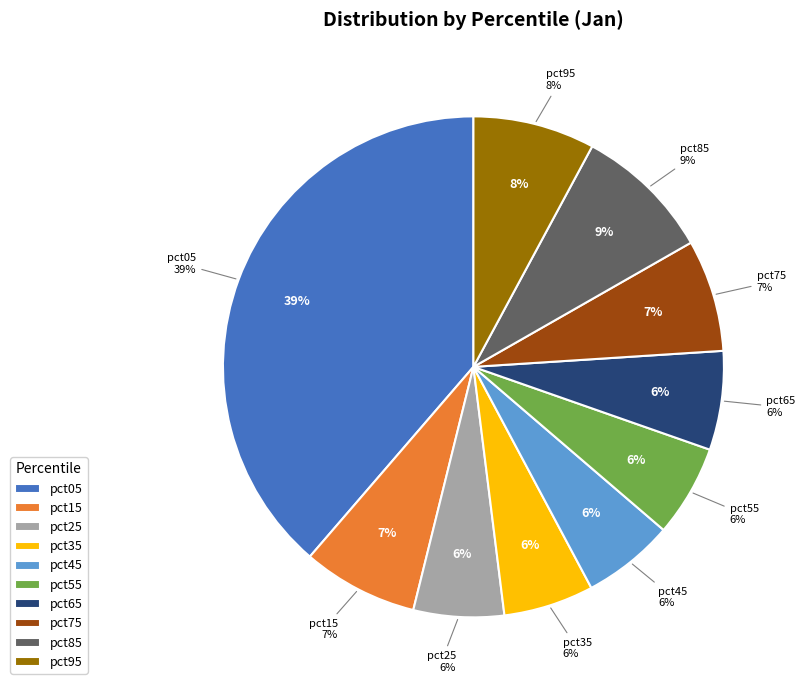

Is pct95 the majority of the pie?

No